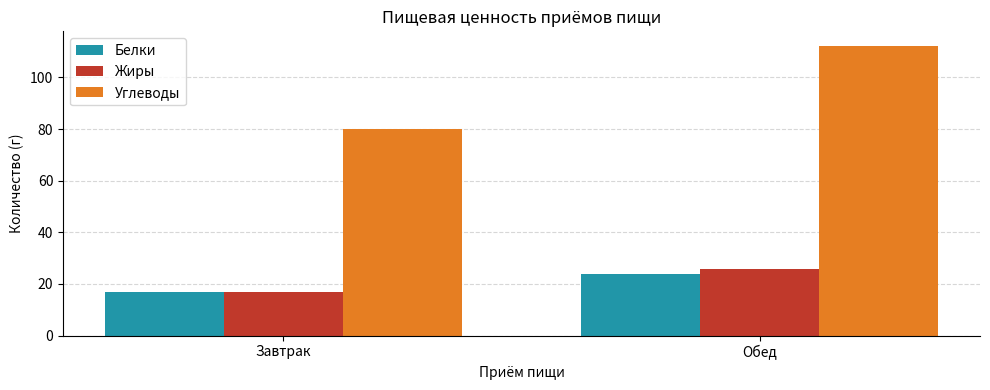

How many categories are shown in the chart?

2